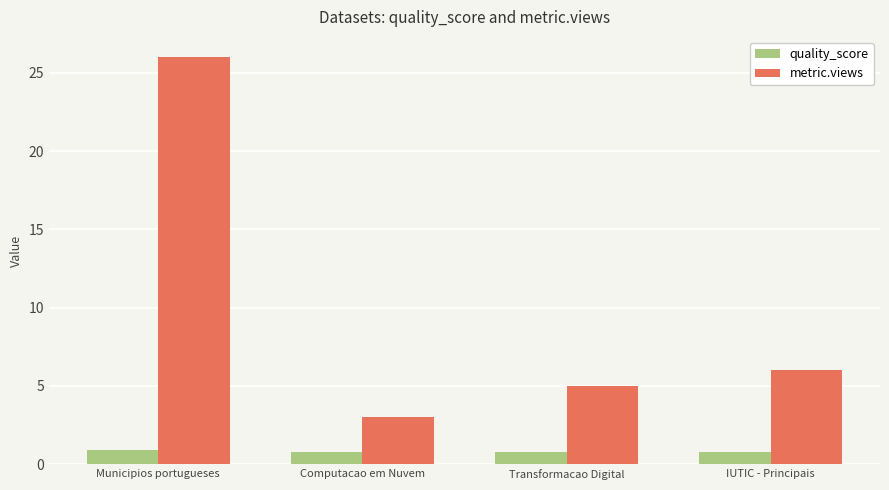

How many series are shown in this chart?

2